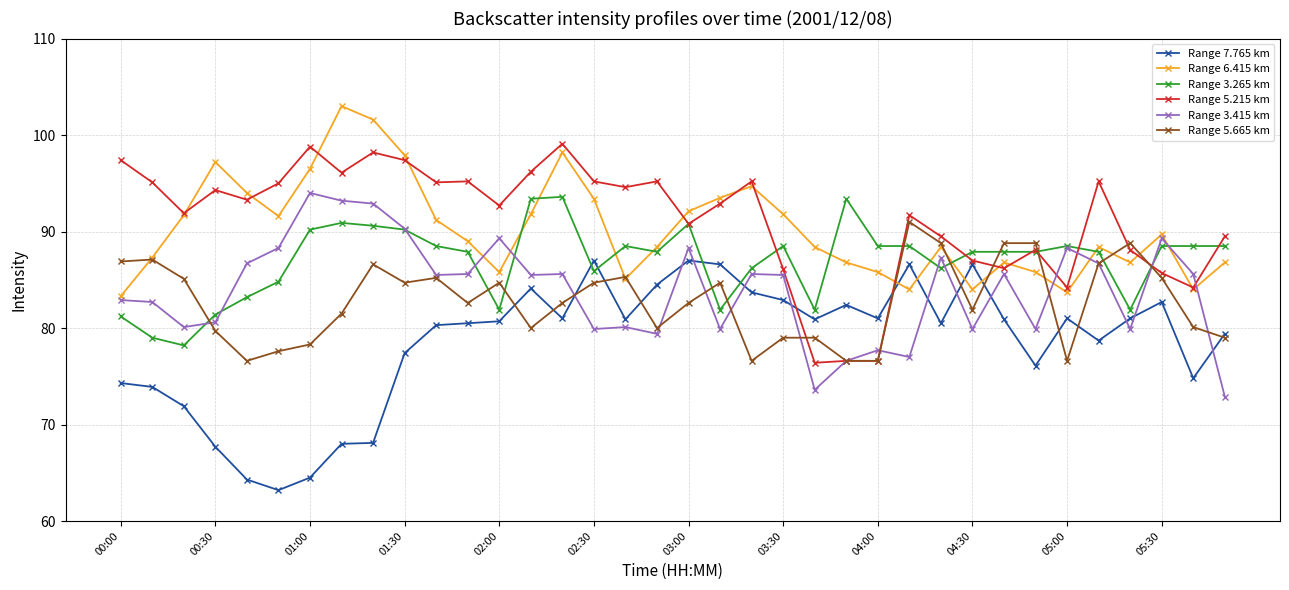

What are all the series names shown in the legend?

Range 7.765 km, Range 6.415 km, Range 3.265 km, Range 5.215 km, Range 3.415 km, Range 5.665 km